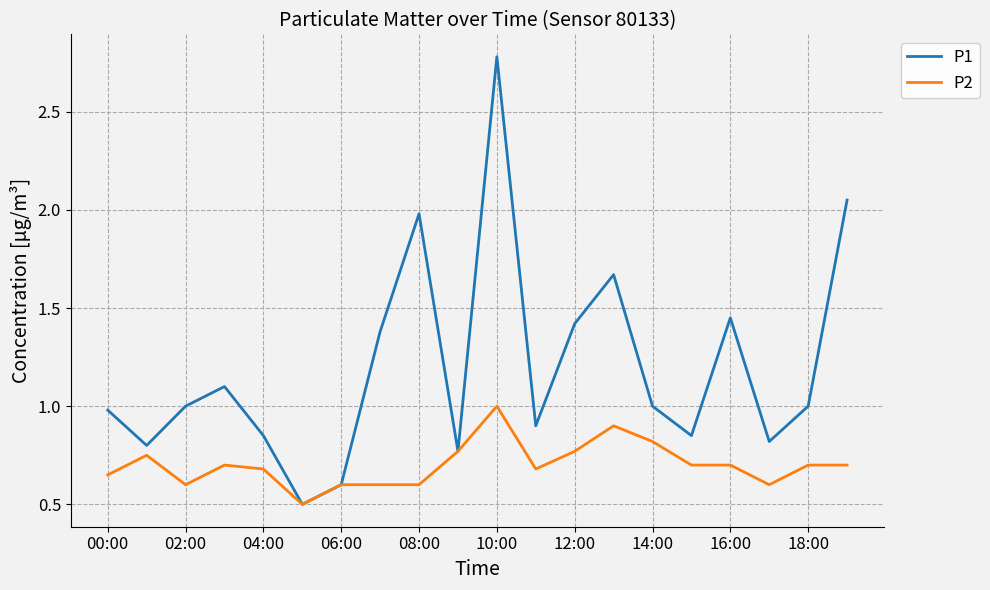

Which series has the largest range (max minus min)?

P1